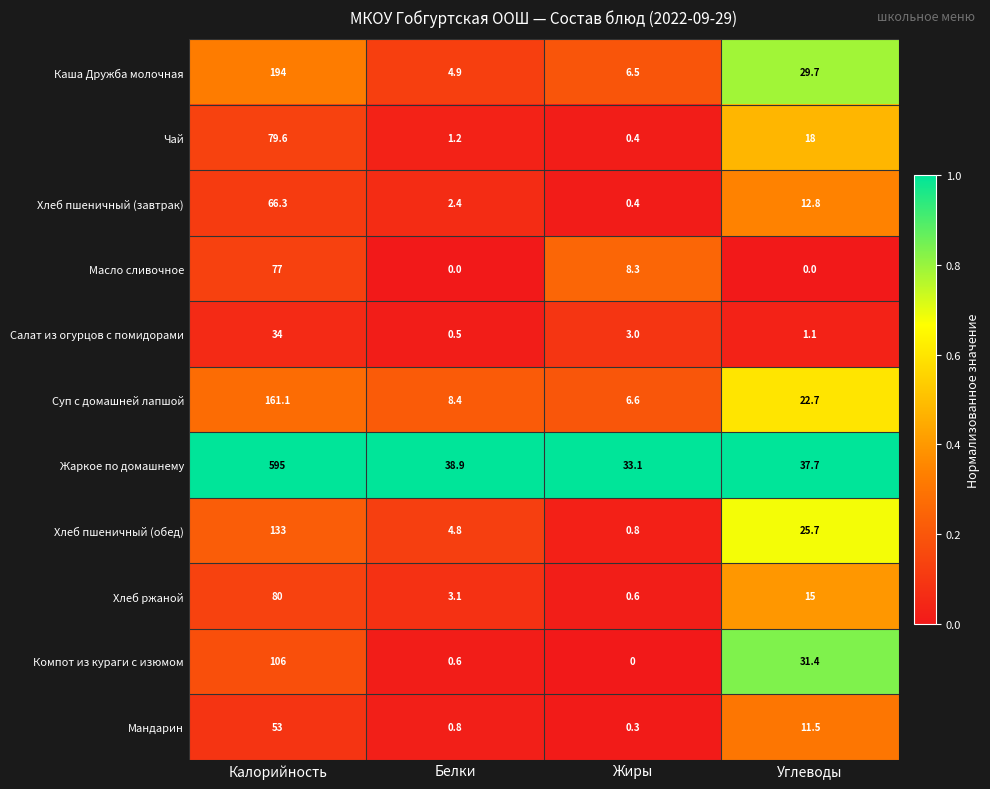

What is the spread (max minus min) of values at Углеводы?

37.7